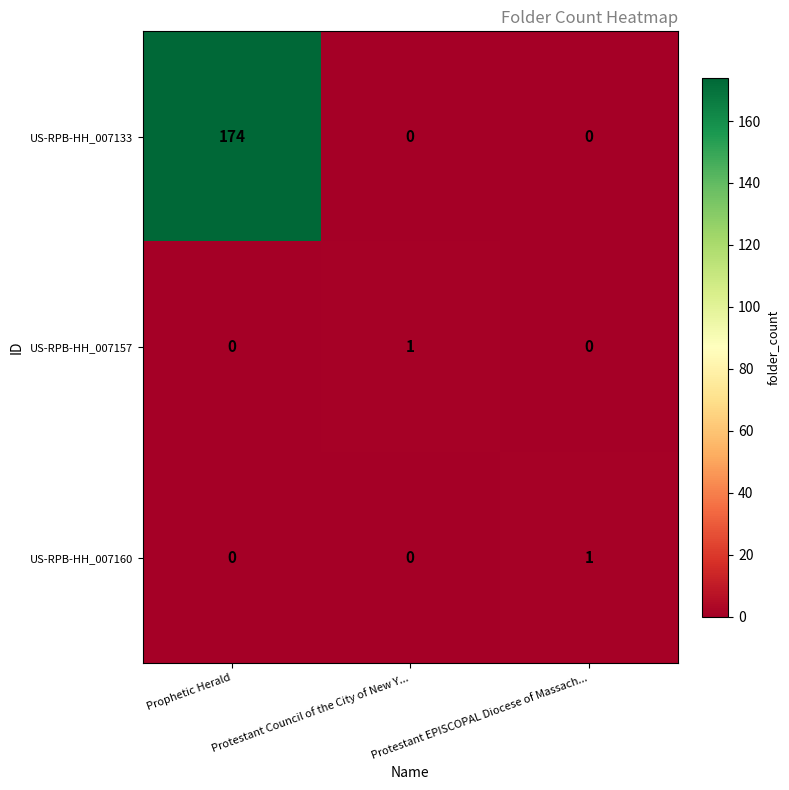

At which category does the chart reach its peak across all series?

Prophetic Herald